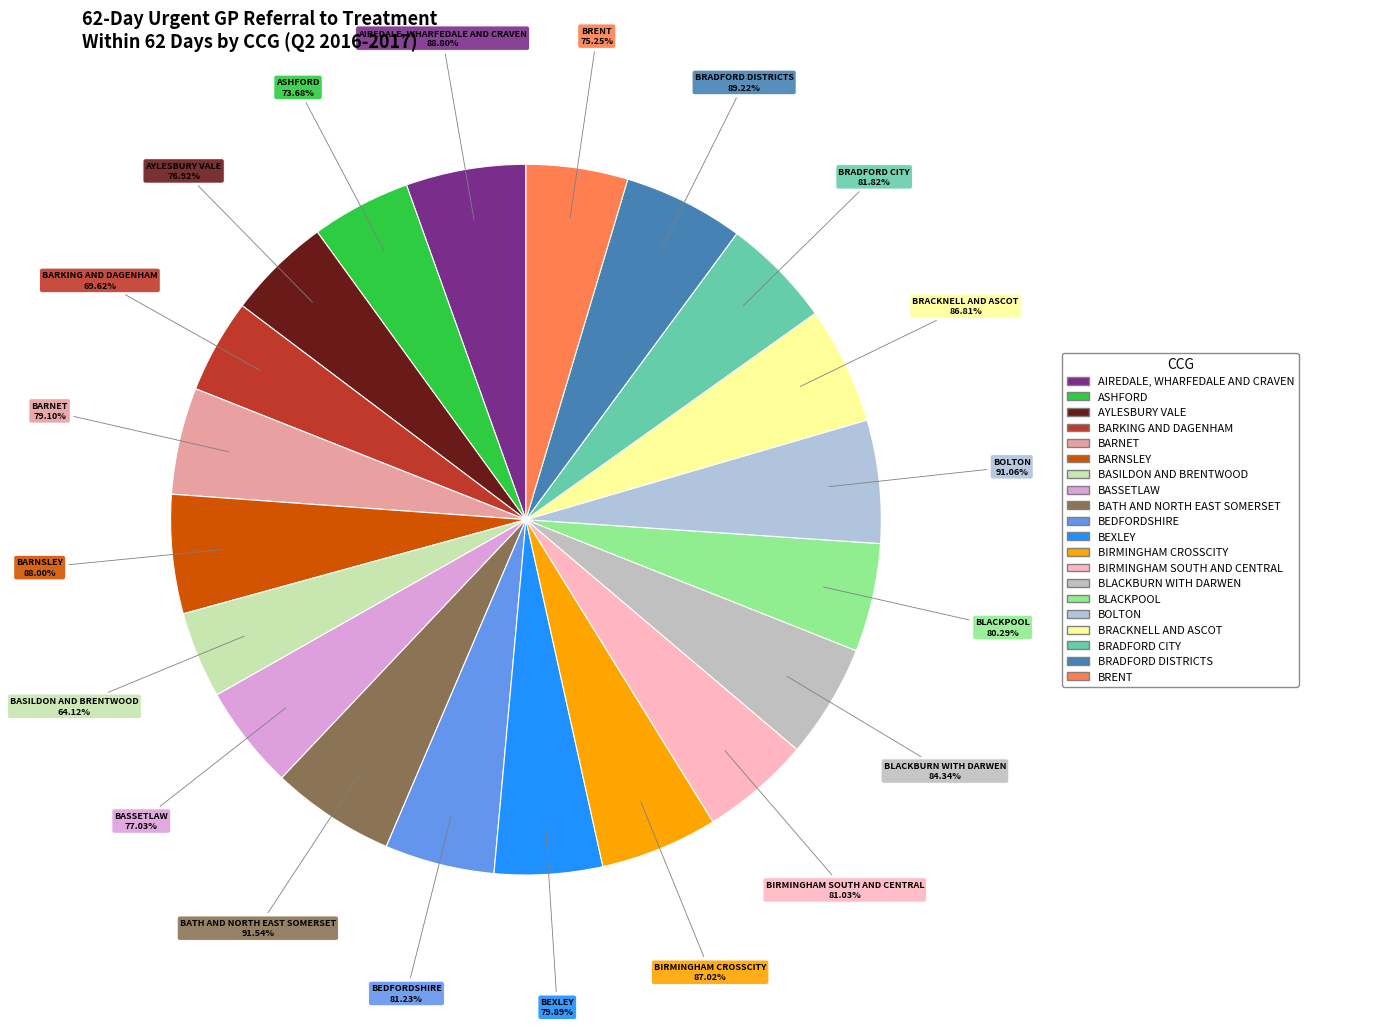

To the nearest percent, what is the average slice percentage?

5%